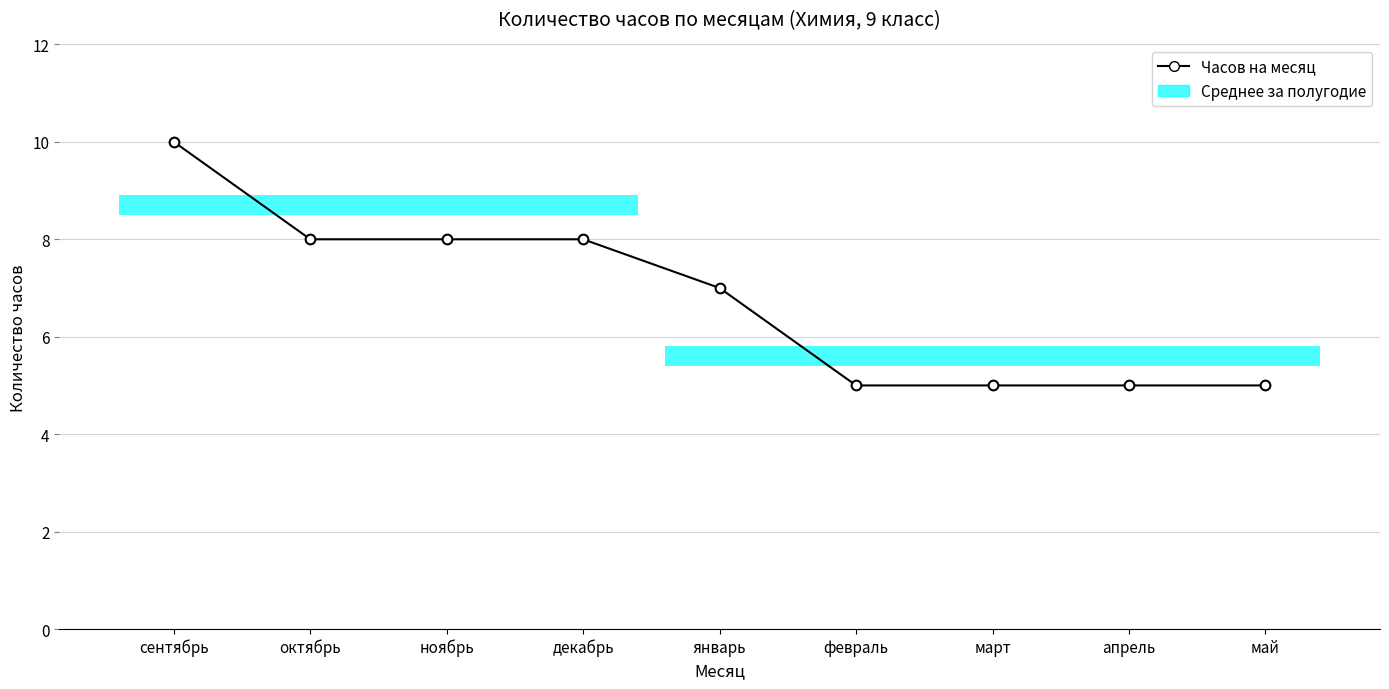

Count the values in the range 5 to 8.

8